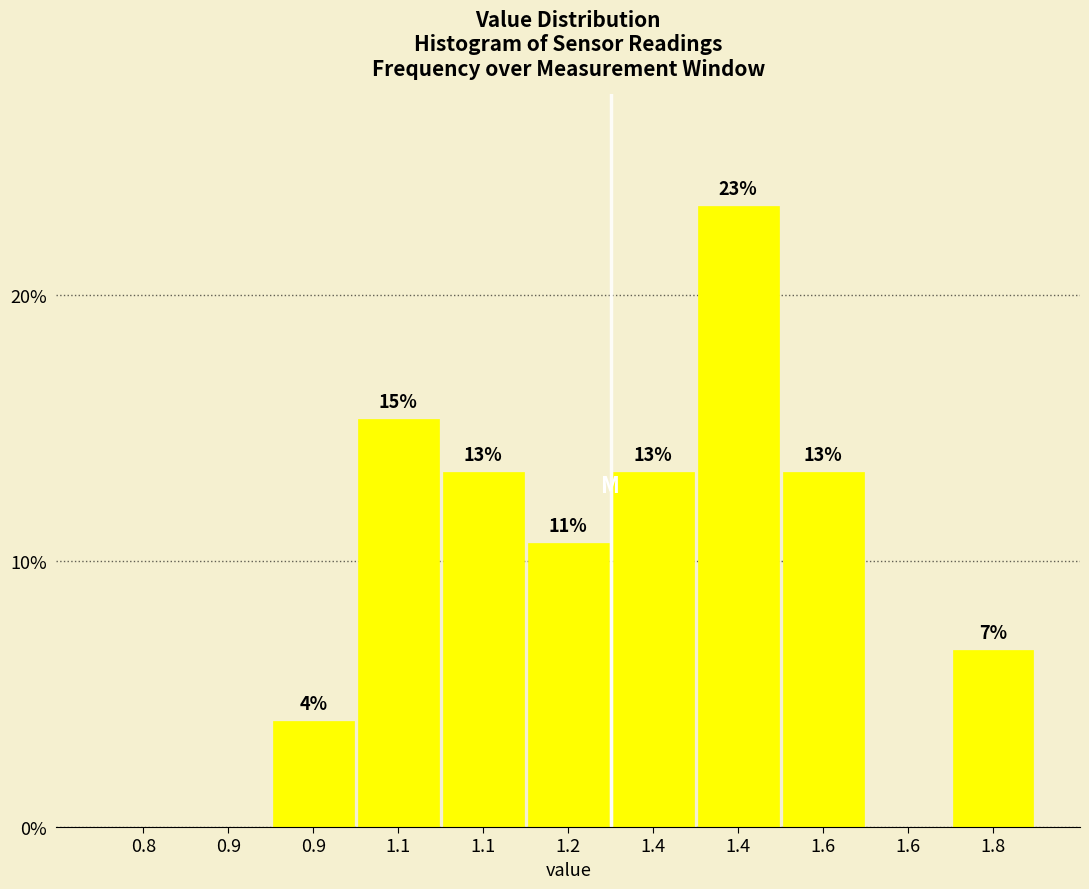

Are the bars horizontal?

No